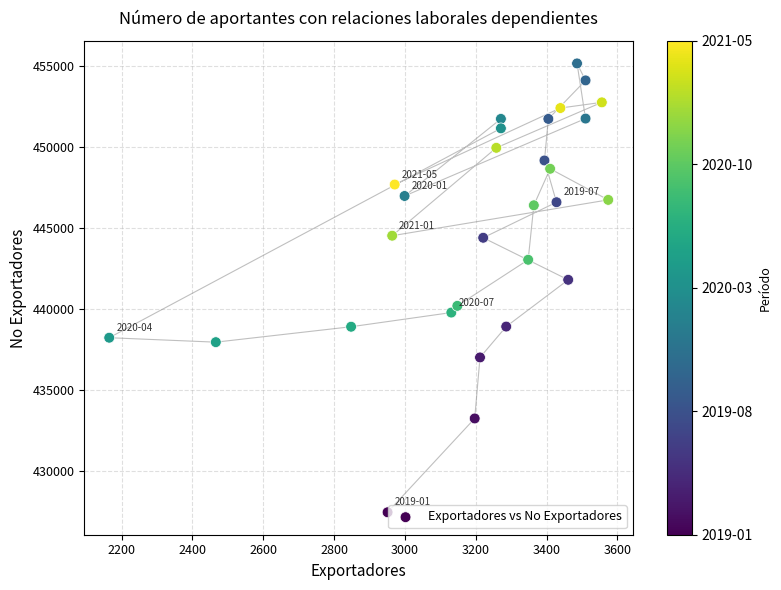

What Y value in the scatter plot is closest to 441306?

441803